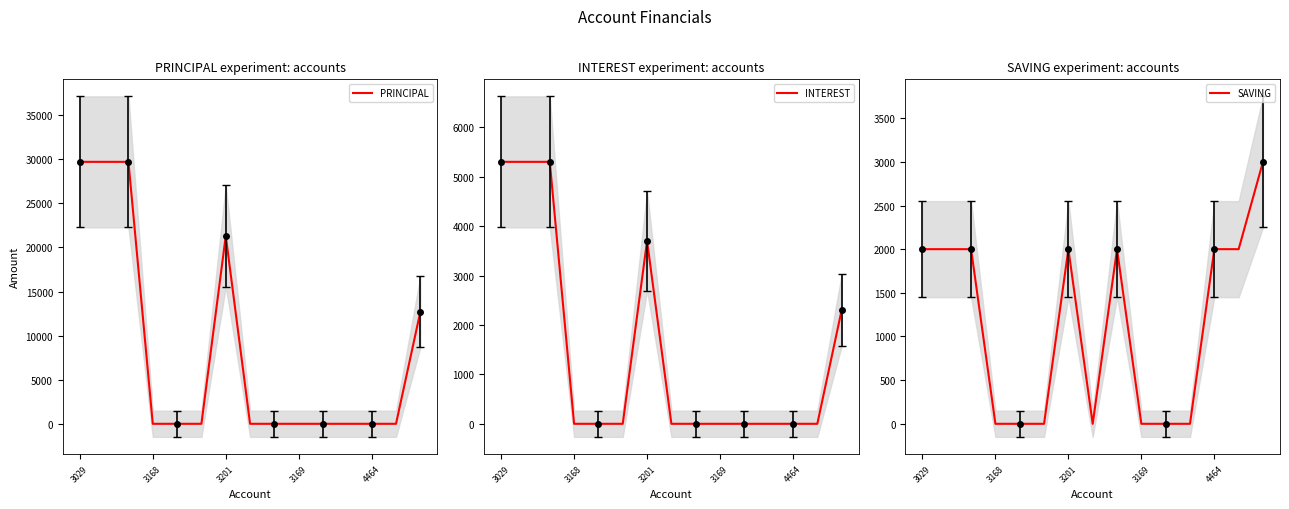

What is the total value across all series at 3029?

37000